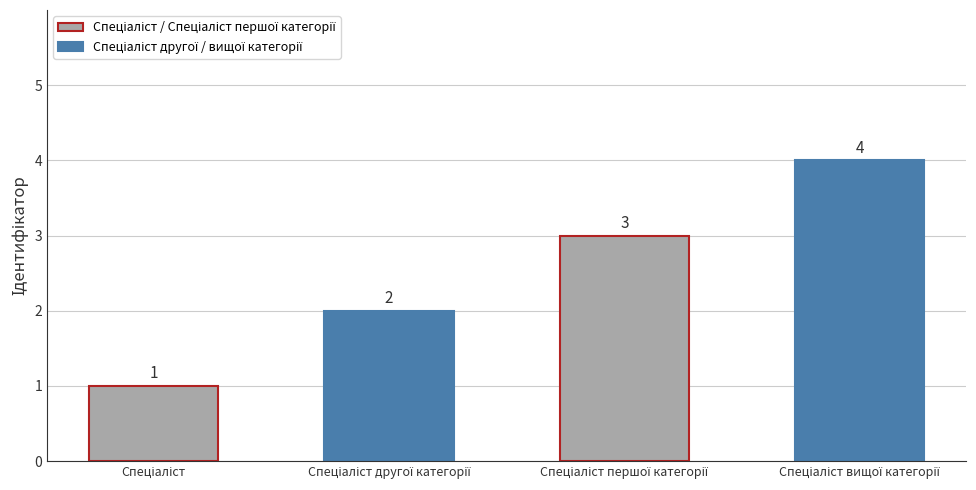

What is the value of the 3rd bar from the left?

3